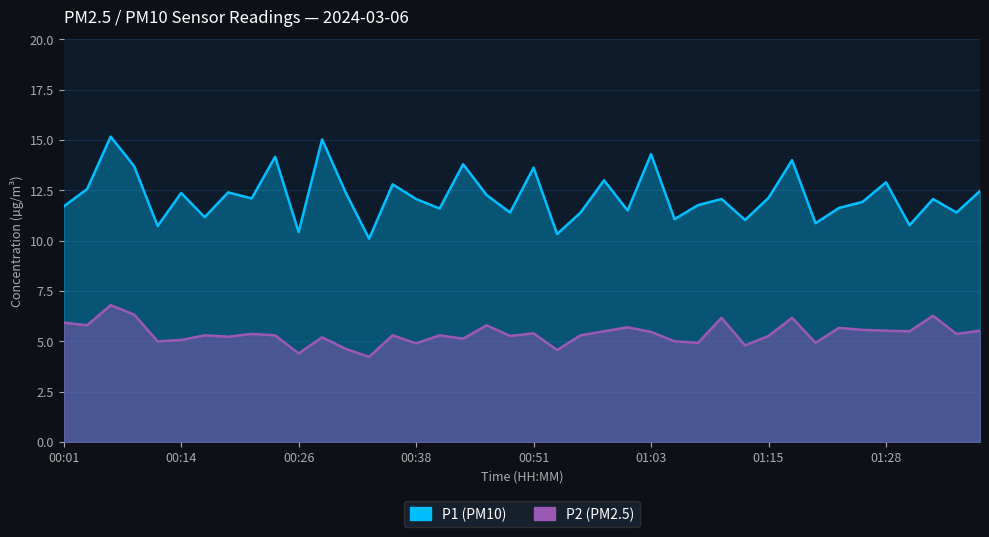

In P2, how many points are higher than both neighbors (excluding endpoints)?

13